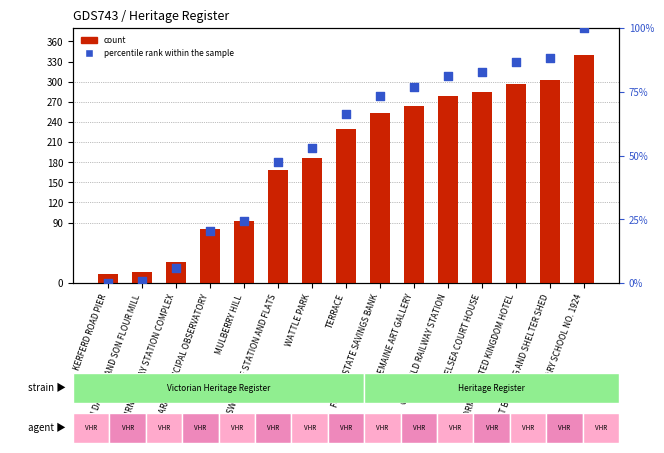

Which series reaches the minimum Y coordinate?

percentile rank within the sample